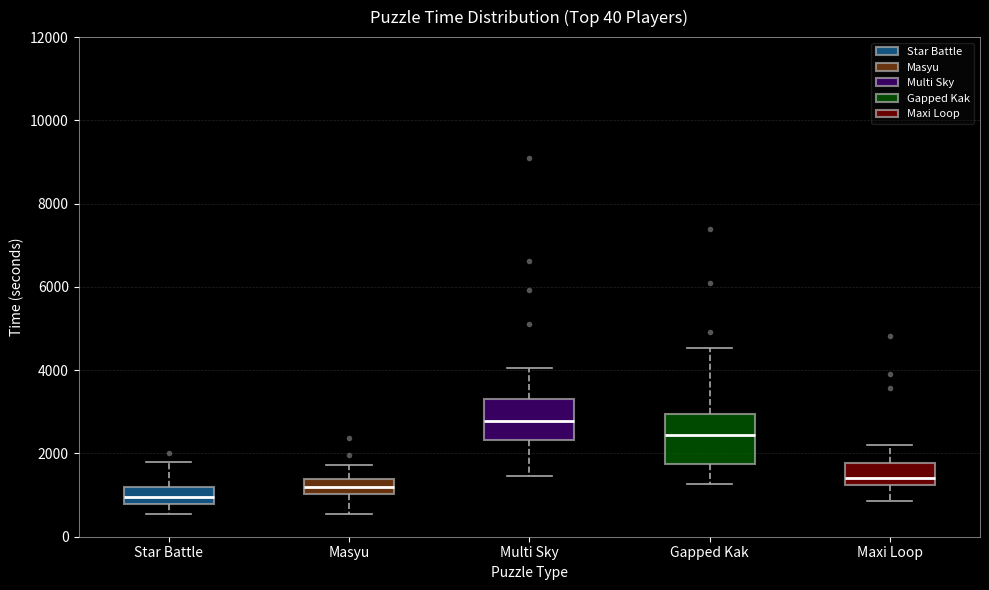

Reading left to right, transcribe this box plot: for each box, give where its median line is, the range the box spans, and where its two whiskers end, as read against the y-axis. The values are not printed on the chart, so give them approximately, as read against the axis.

Star Battle: median 1000, box 800 to 1200, whiskers 600 to 1800
Masyu: median 1200, box 1000 to 1400, whiskers 600 to 1800
Multi Sky: median 2800, box 2400 to 3400, whiskers 1400 to 4000
Gapped Kak: median 2400, box 1800 to 3000, whiskers 1200 to 4600
Maxi Loop: median 1400, box 1200 to 1800, whiskers 800 to 2200